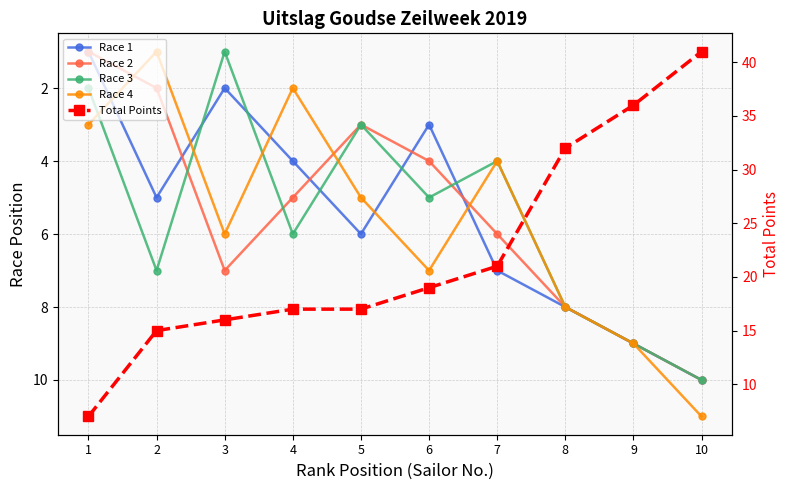

Reading left to right, what are all the values shown in this chart?

Race 1: 1=1	2=5	3=2	4=4	5=6	6=3	7=7	8=8	9=9	10=10
Race 2: 1=1	2=2	3=7	4=5	5=3	6=4	7=6	8=8	9=9	10=10
Race 3: 1=2	2=7	3=1	4=6	5=3	6=5	7=4	8=8	9=9	10=10
Race 4: 1=3	2=1	3=6	4=2	5=5	6=7	7=4	8=8	9=9	10=11
Total Points: 1=7	2=15	3=16	4=17	5=17	6=19	7=21	8=32	9=36	10=41